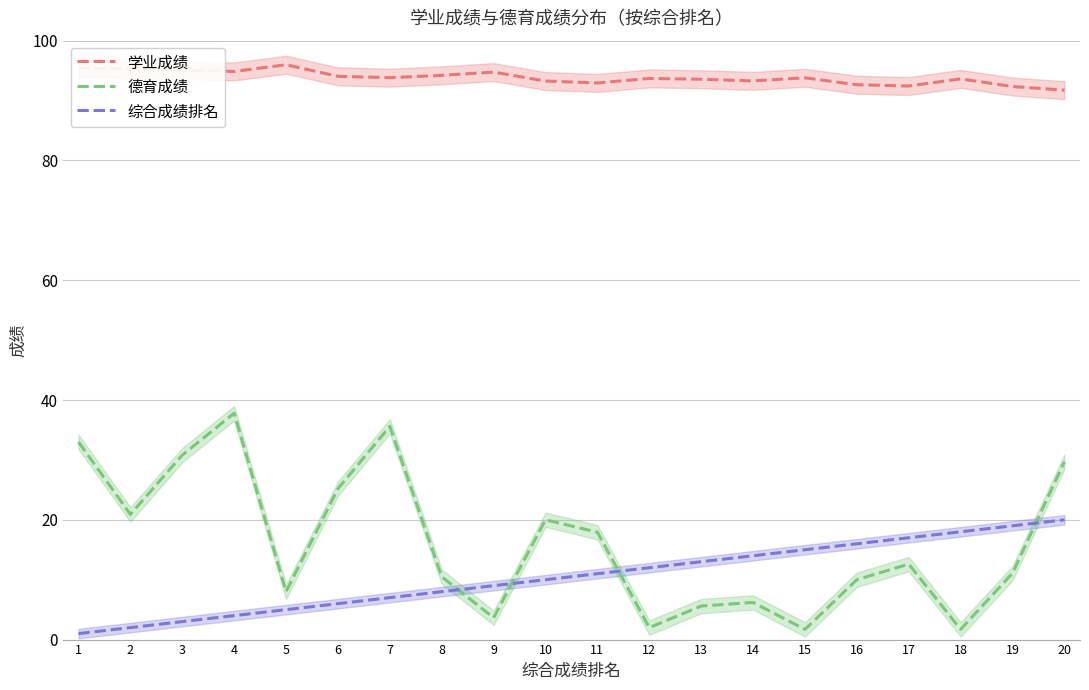

How many data points does each series have?

20